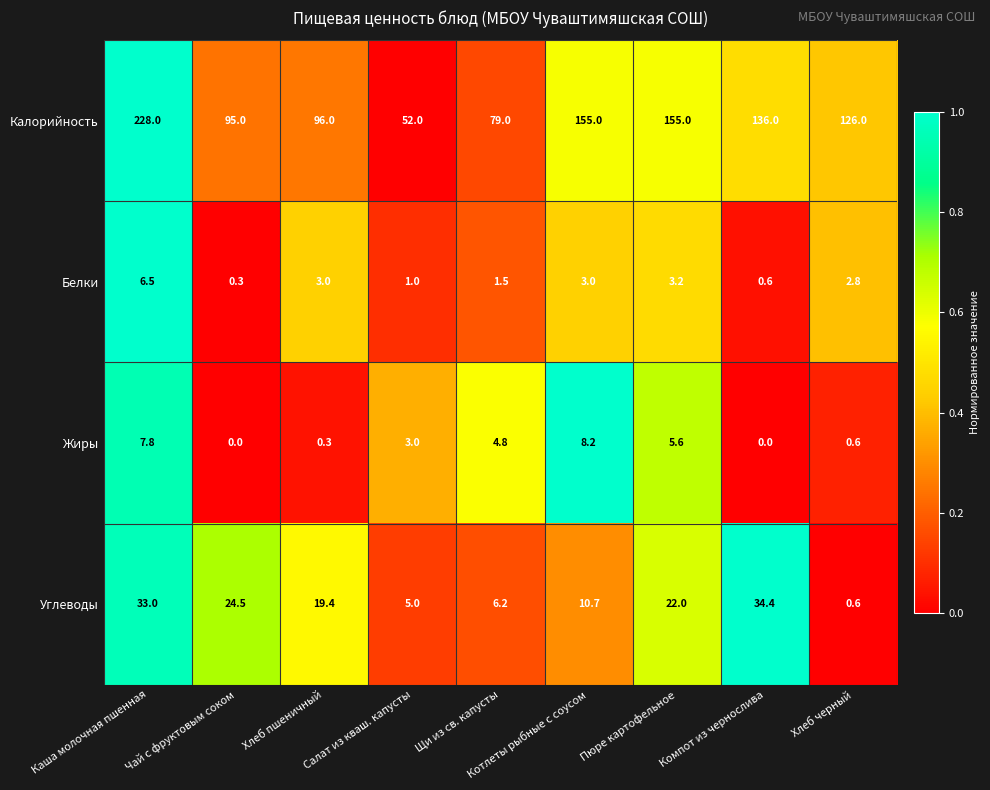

Which series has the largest total across all categories?

Калорийность